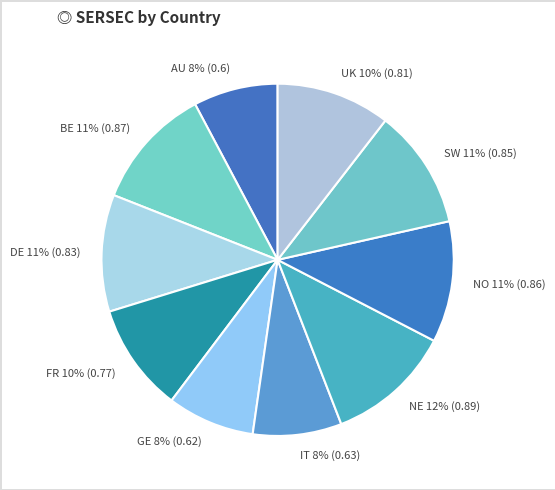

To the nearest percent, what is the average slice percentage?

10%